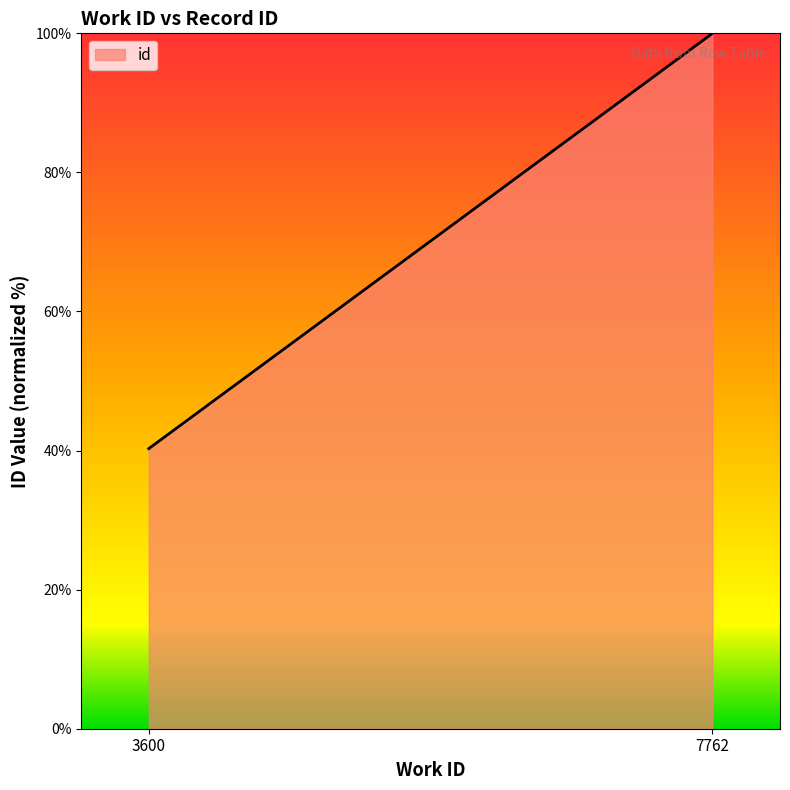

What is the value of the 2nd point from the left?

100.0